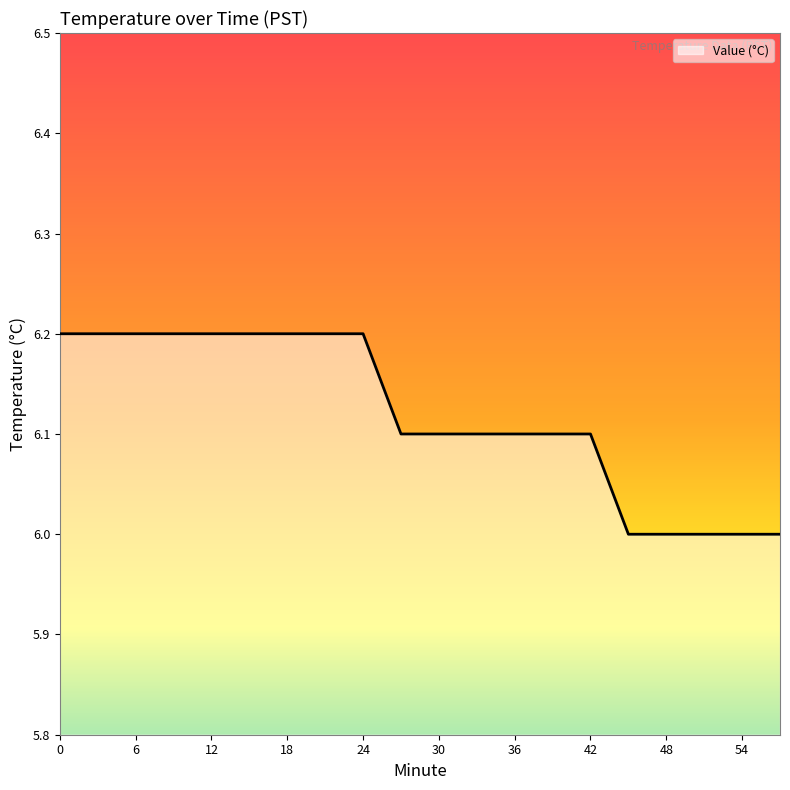

Count the number of data series in this chart.

1